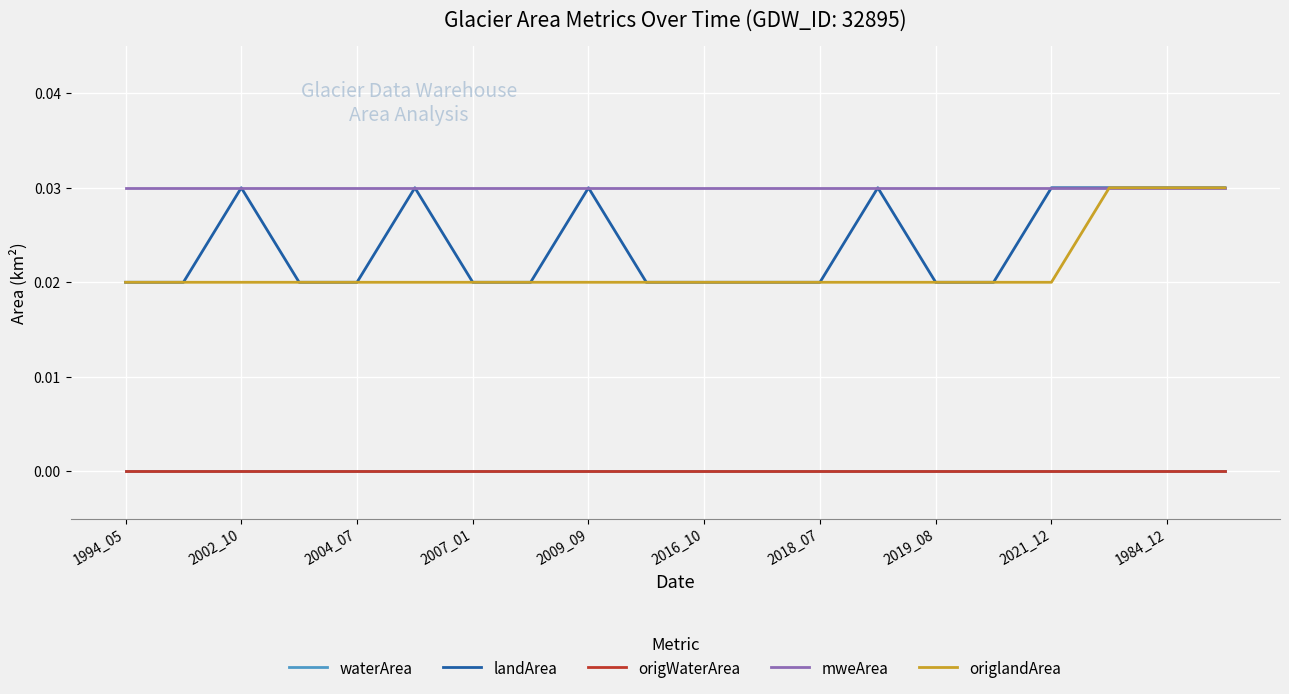

Does the chart have visible grid lines?

Yes